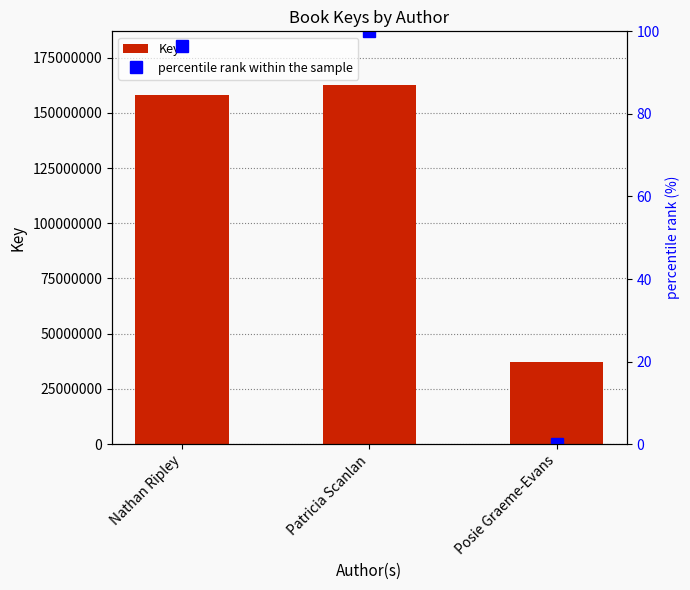

What are all the series names shown in the legend?

Key, percentile rank within the sample